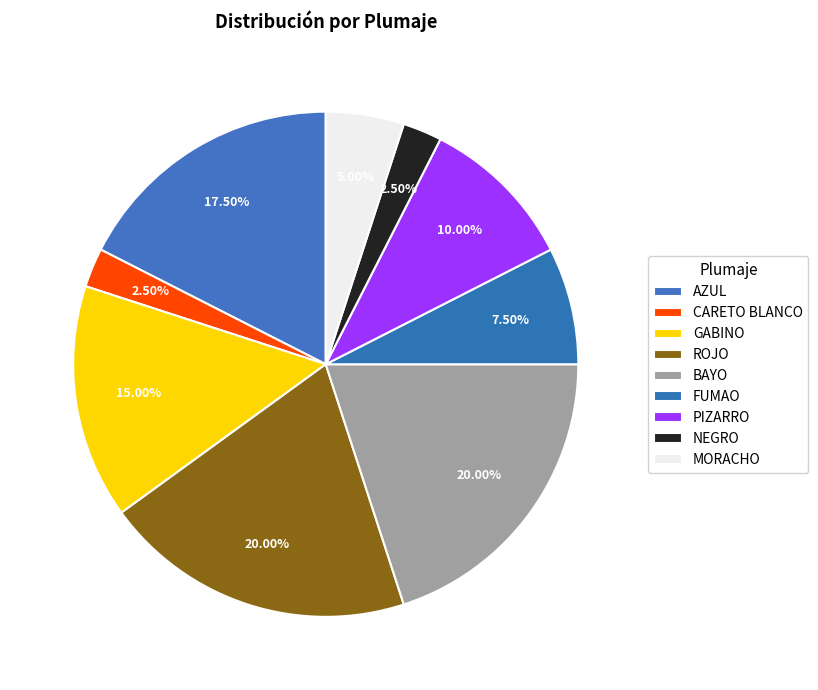

How many segments does this pie chart have?

9